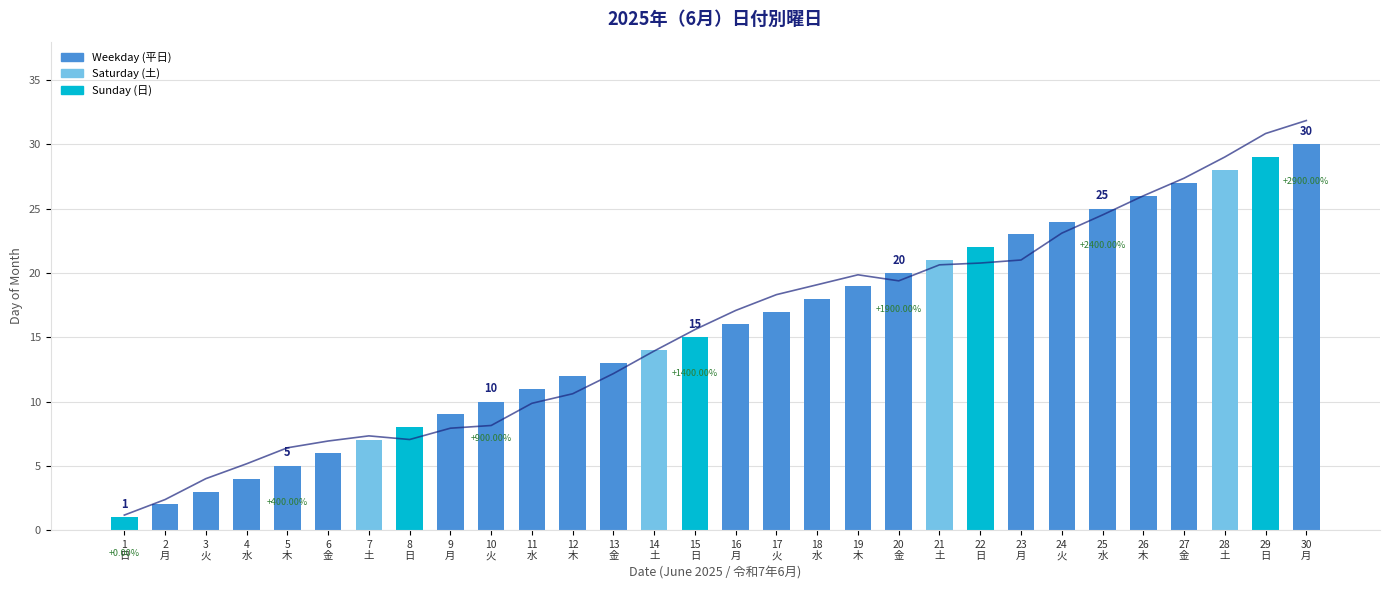

Rank the categories by value from highest to lowest.

30
月, 29
日, 28
土, 27
金, 26
木, 25
水, 24
火, 23
月, 22
日, 21
土, 20
金, 19
木, 18
水, 17
火, 16
月, 15
日, 14
土, 13
金, 12
木, 11
水, 10
火, 9
月, 8
日, 7
土, 6
金, 5
木, 4
水, 3
火, 2
月, 1
日